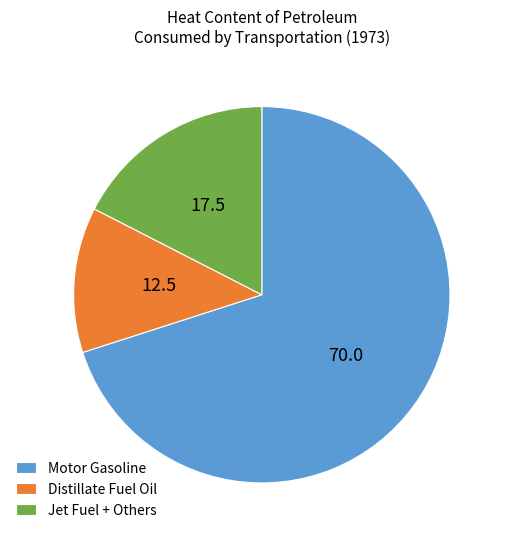

True or false: Motor Gasoline accounts for 70% of the total.

True